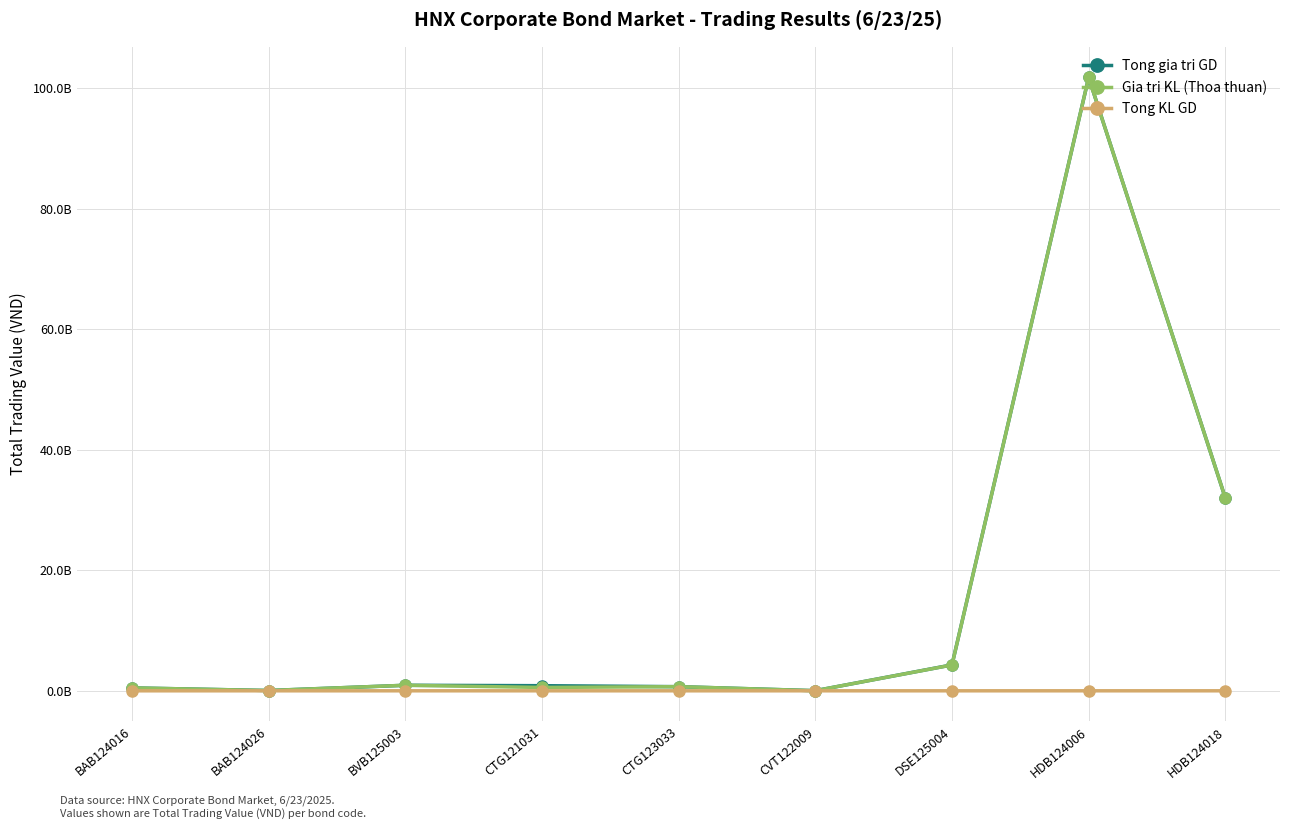

What are all the series names shown in the legend?

Tong gia tri GD, Gia tri KL (Thoa thuan), Tong KL GD